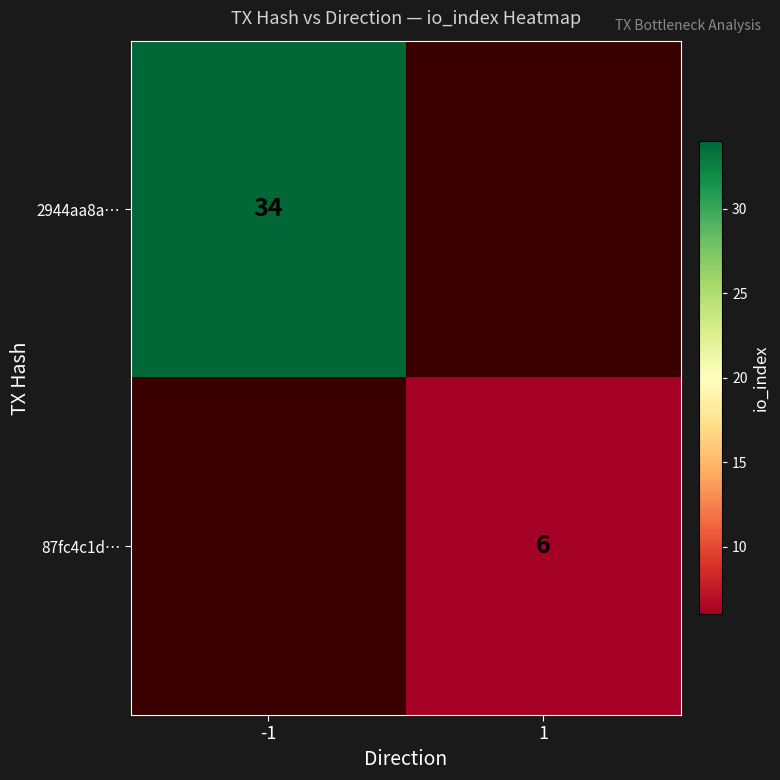

What is the minimum value shown in the chart?

6.0